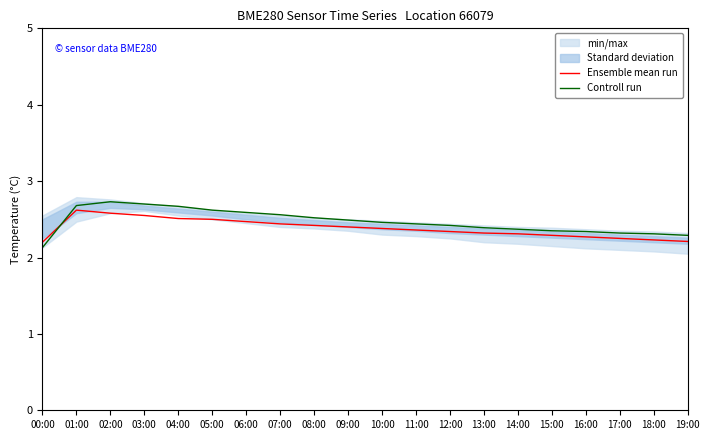

What value does the Ensemble mean run series have at 01:00?

2.6